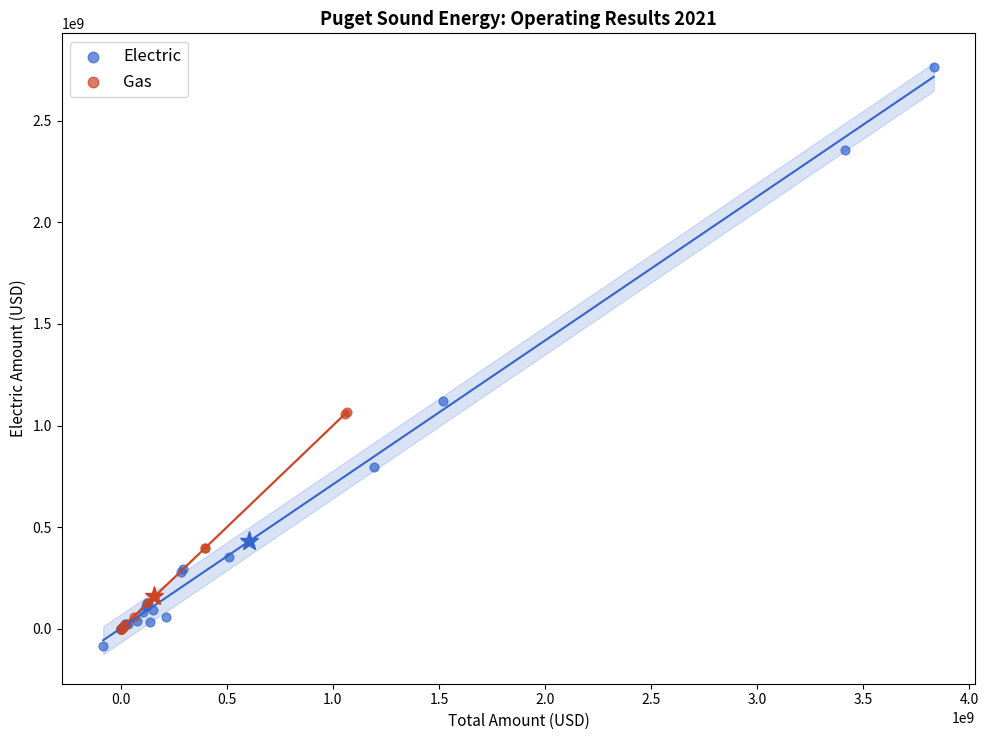

Which series contains the highest Y value?

Electric